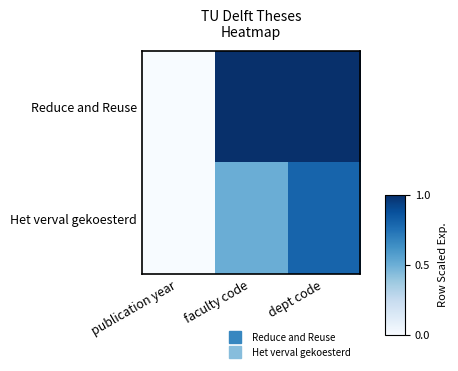

What is the greatest value displayed?

1.0